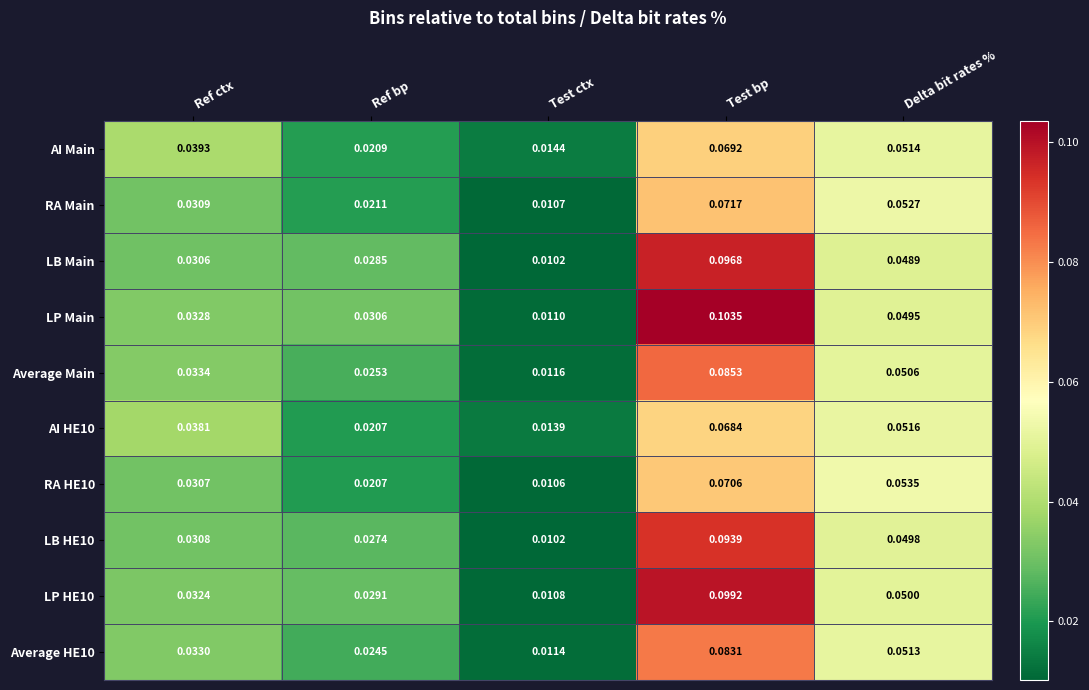

At which category does the chart reach its minimum across all series?

Test ctx